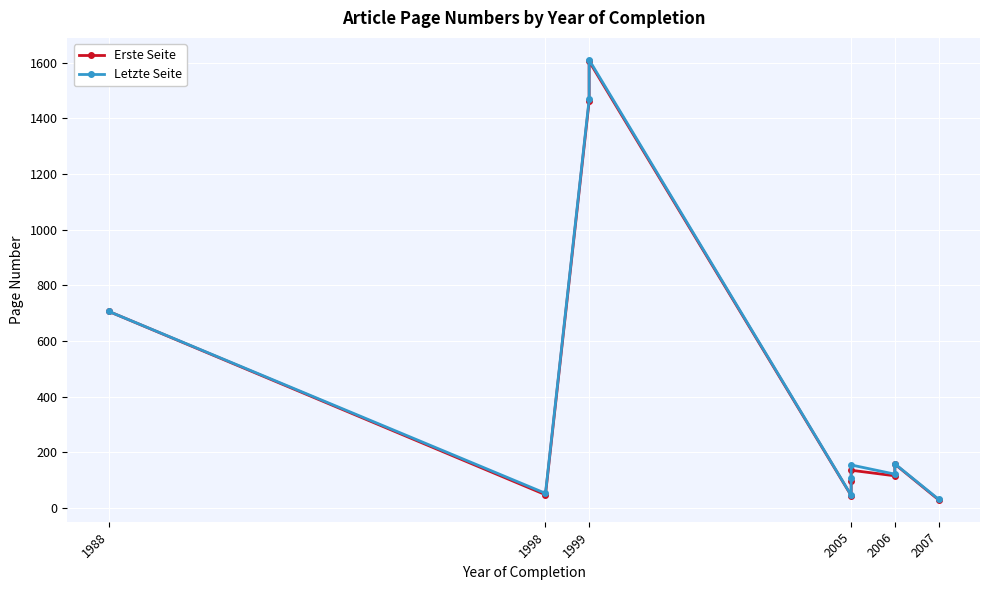

Between 7 and 8, which series saw the biggest shift?

Erste Seite